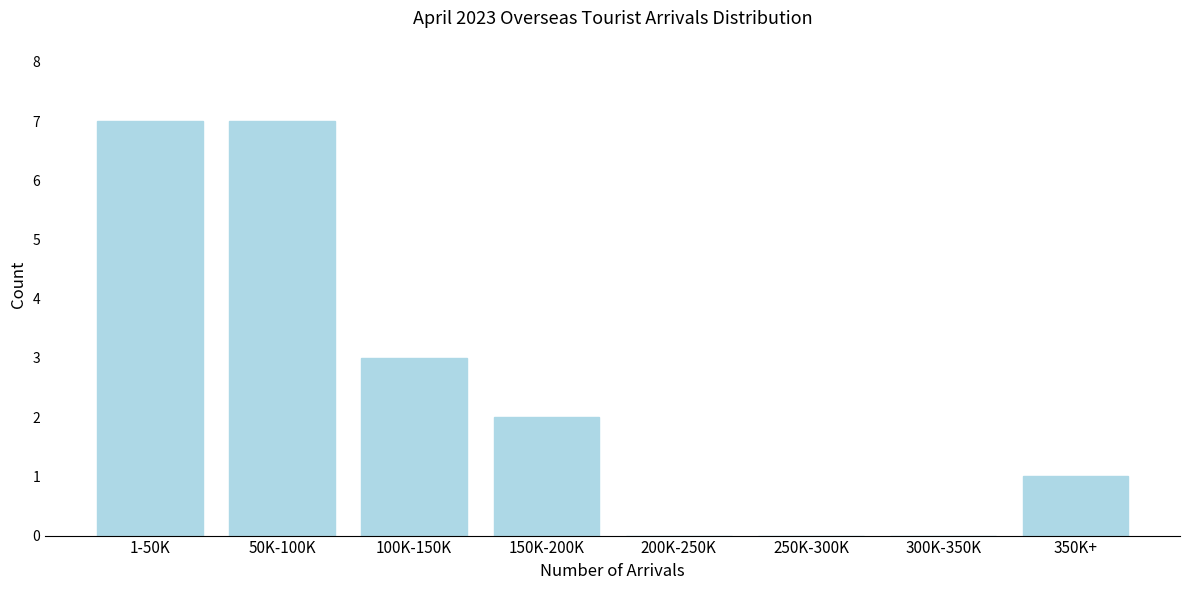

Reading left to right, extract all data points from this chart.

1-50K=7	50K-100K=7	100K-150K=3	150K-200K=2	200K-250K=0	250K-300K=0	300K-350K=0	350K+=1